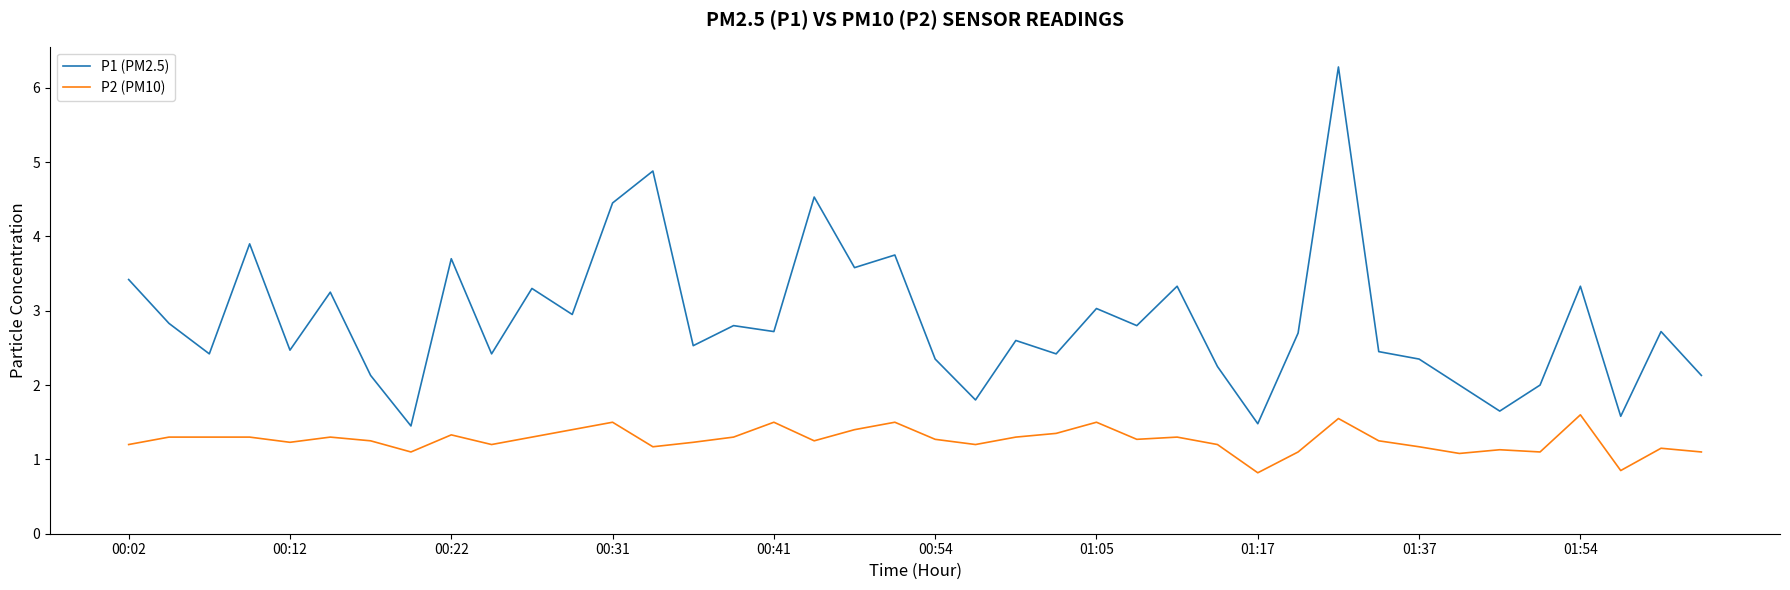

What is the difference between the maximum and minimum values in the P1 (PM2.5) series?

4.8